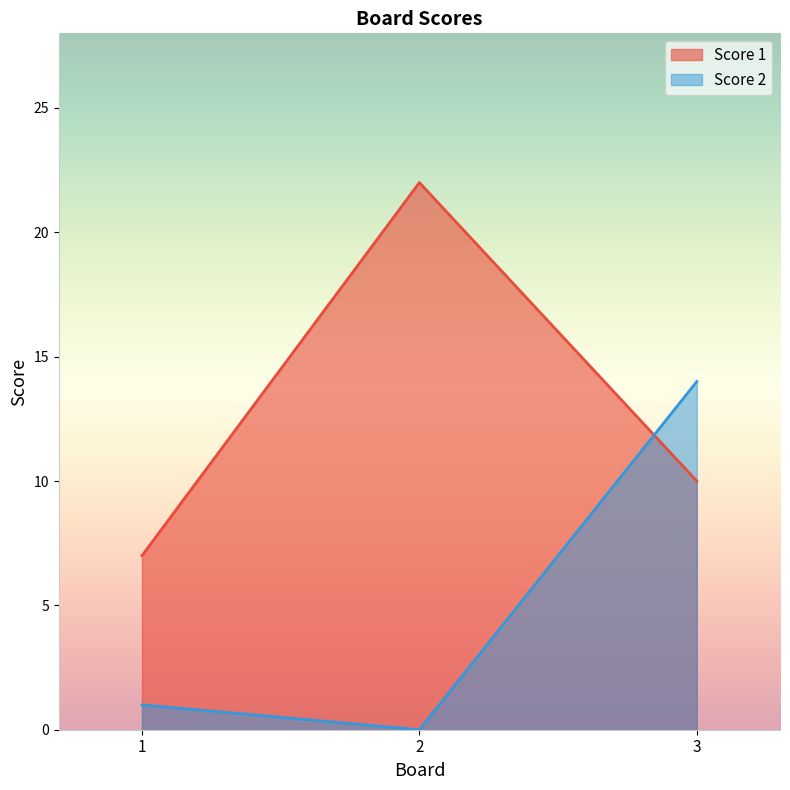

At which category is the sum across all series the highest?

3